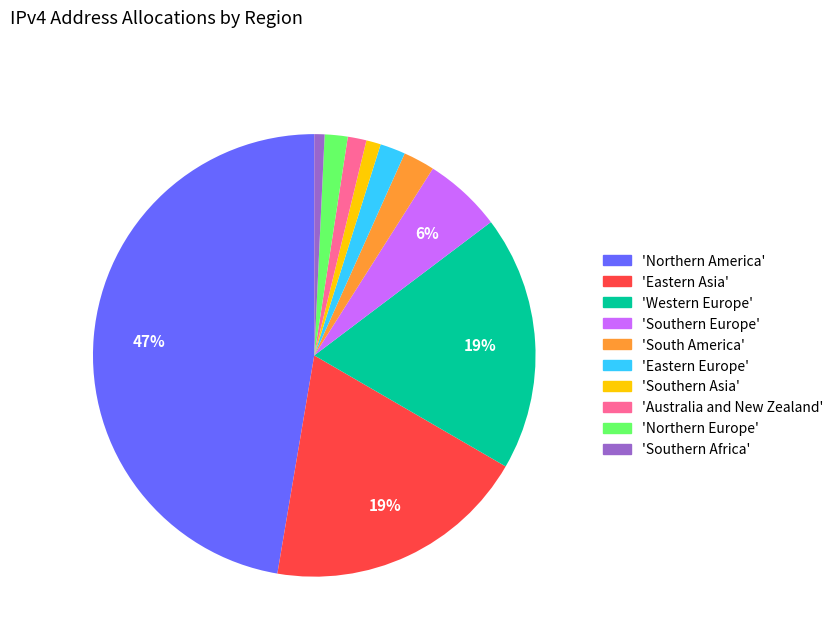

Does any single category account for the majority?

No